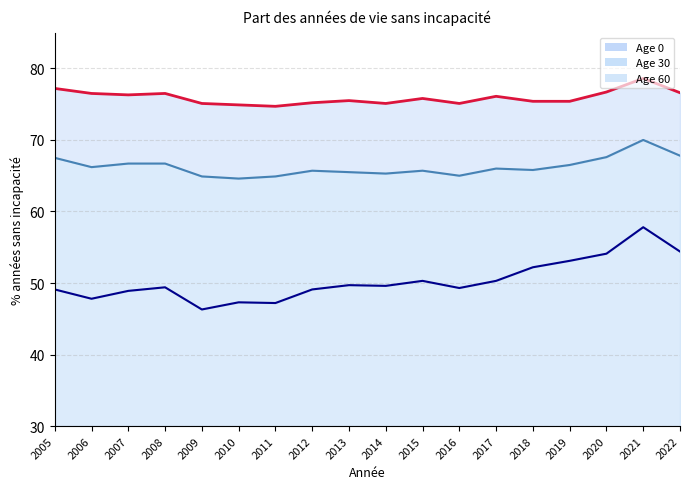

True or false: Age 30 and Age 60 intersect in this chart.

False